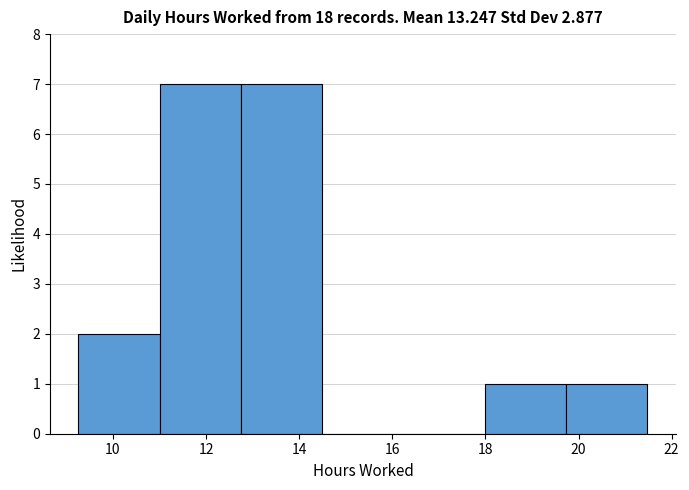

Reading left to right, transcribe this chart: for each bar, give the range it covers on the x-axis and its height. Neither the bar edges nor the heights are printed on the chart, so give them approximately, as read against the axes.

9.2 to 11.0: 2
11.0 to 12.8: 7
12.8 to 14.4: 7
14.4 to 16.2: 0
16.2 to 18.0: 0
18.0 to 19.8: 1
19.8 to 21.4: 1